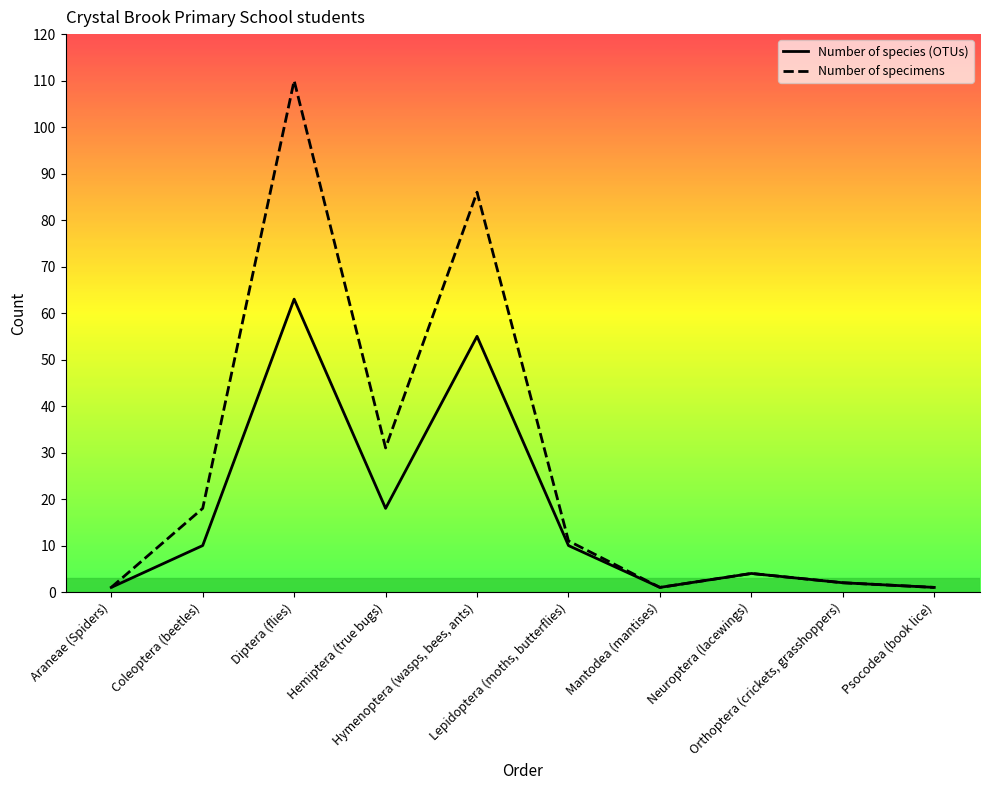

Which series has the widest spread of values?

Number of specimens